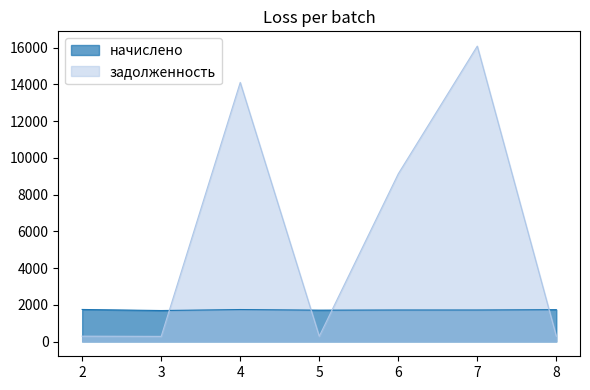

What is the sum of the задолженность values at 8 and 5?

572.6